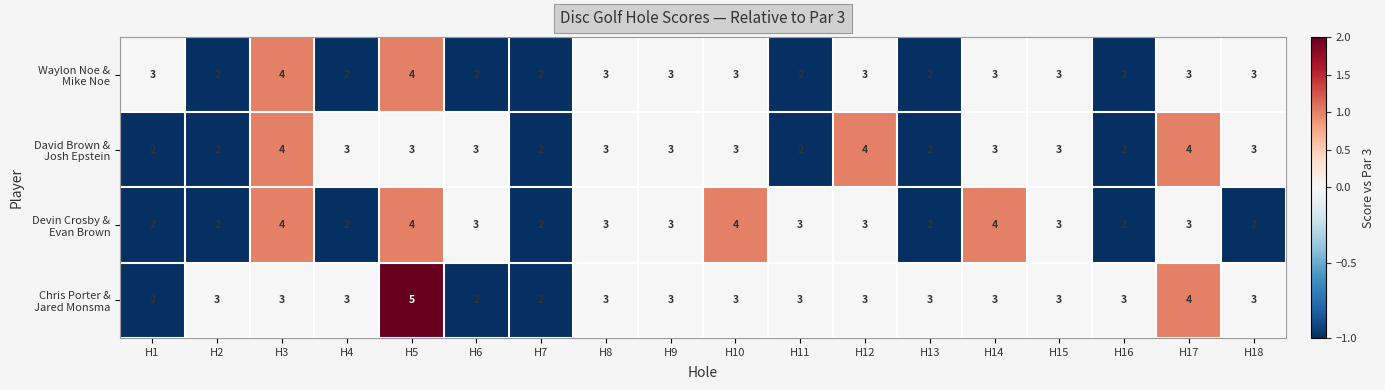

What is the total value across all series at H14?

13